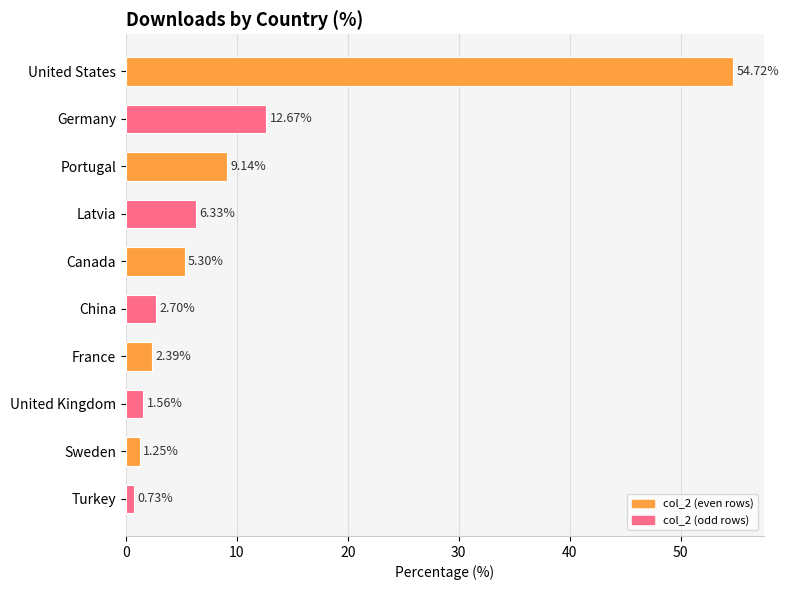

What is the label of the 3rd bar from the bottom?

United Kingdom